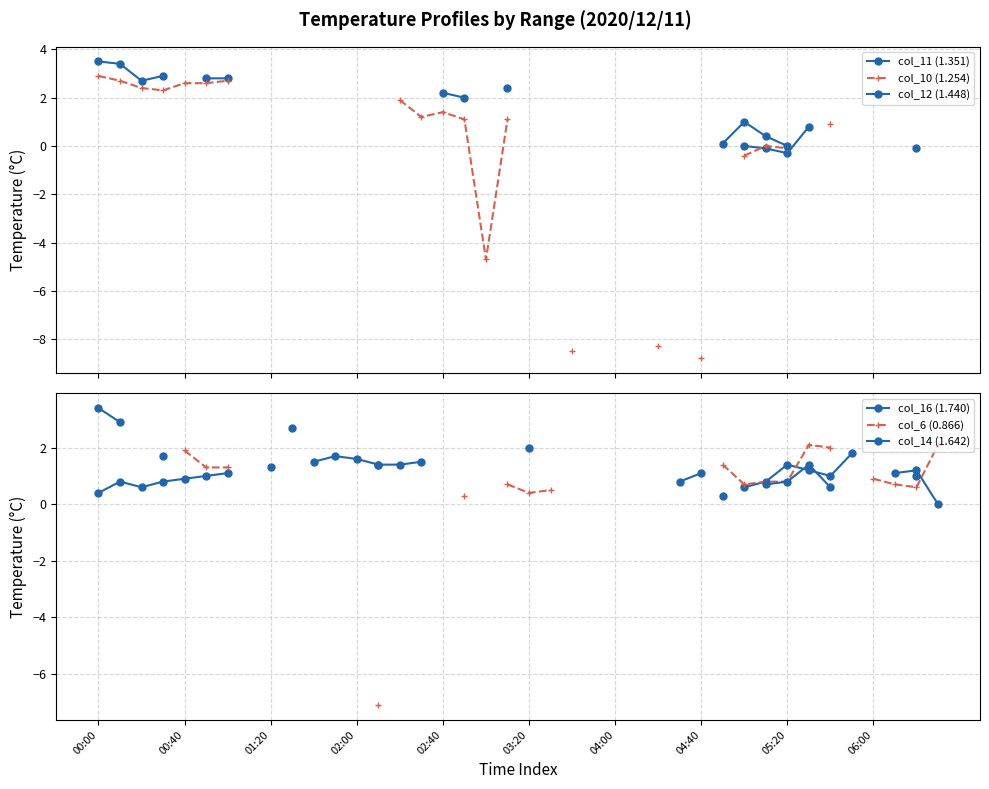

How many data points does each series have?

40